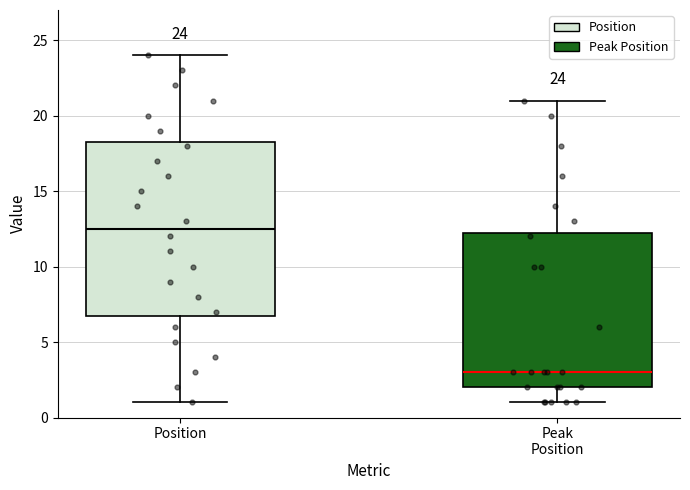

Which box's median line is the lowest?

Peak Position